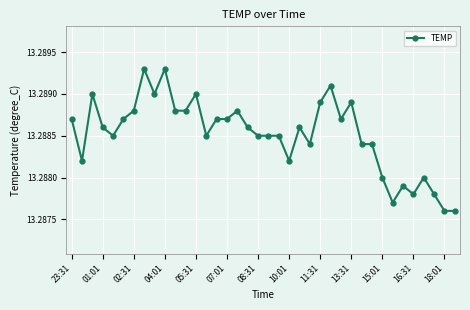

True or false: the data has more than 1 interior local peaks.

True